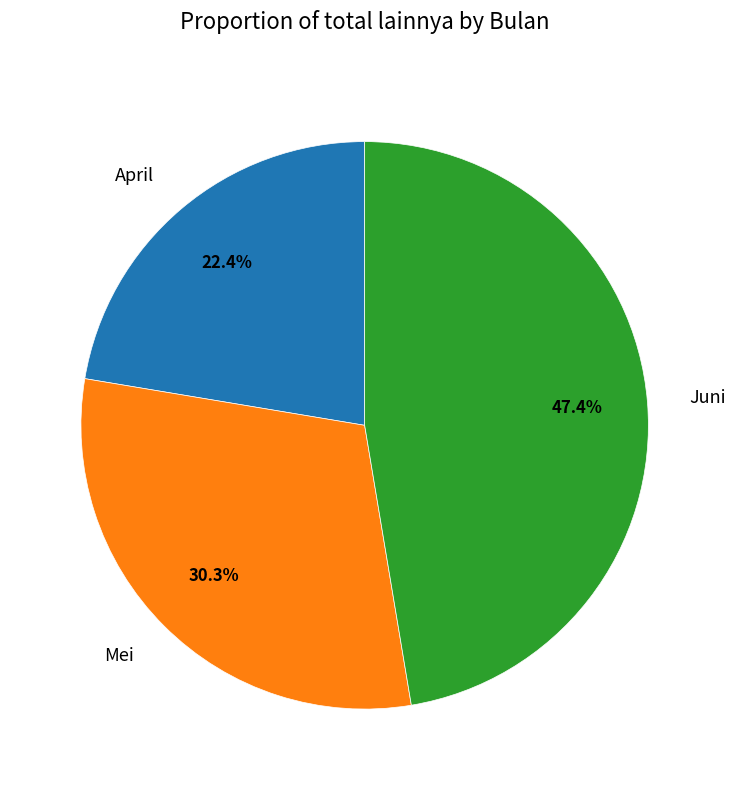

To the nearest percent, what is the combined percentage of Juni and April?

70%